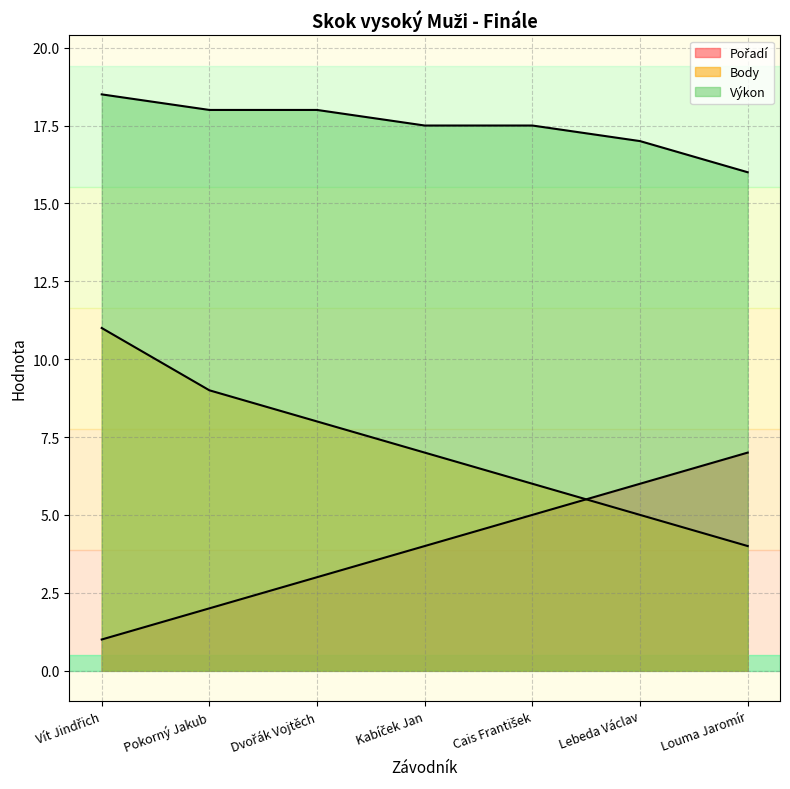

What is the value of the Pořadí point at the 2nd from the left?

2.0